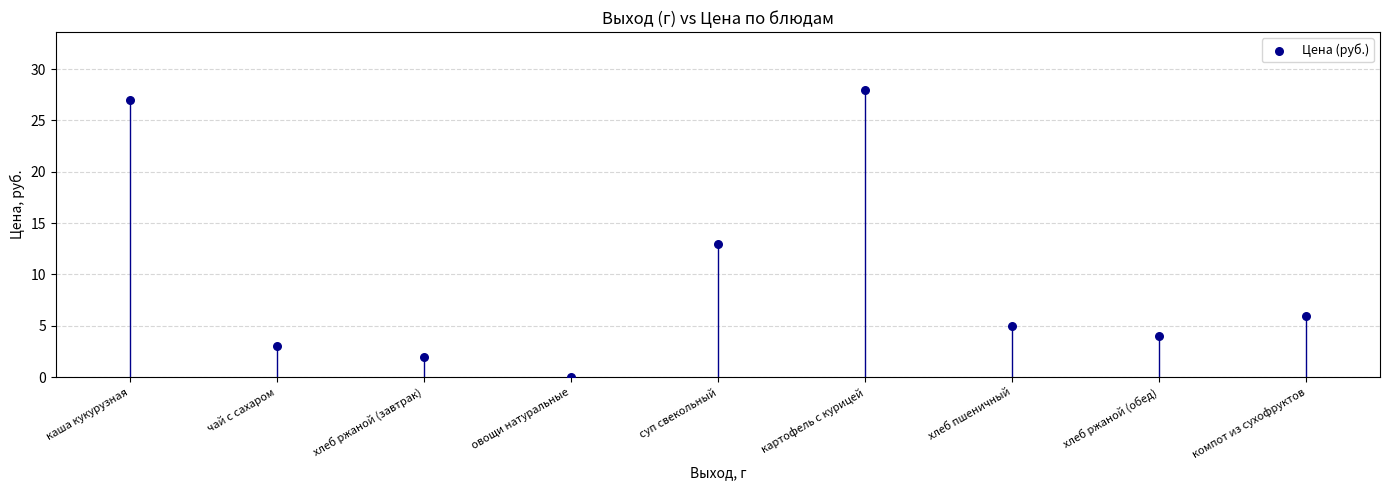

What is the average Y value?

10